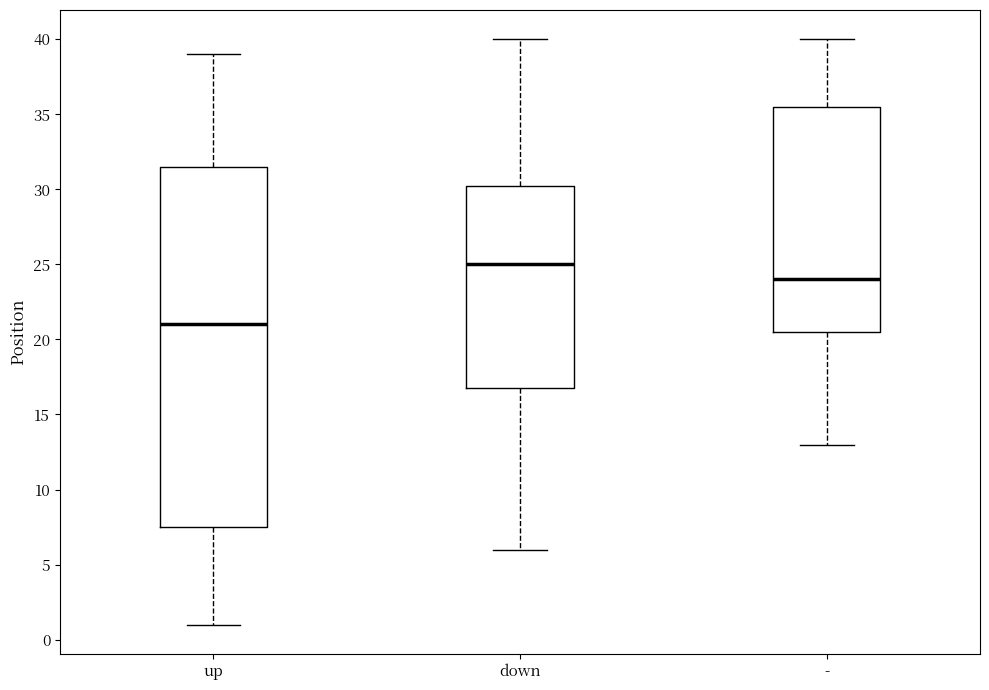

Which box's median line is the lowest?

up